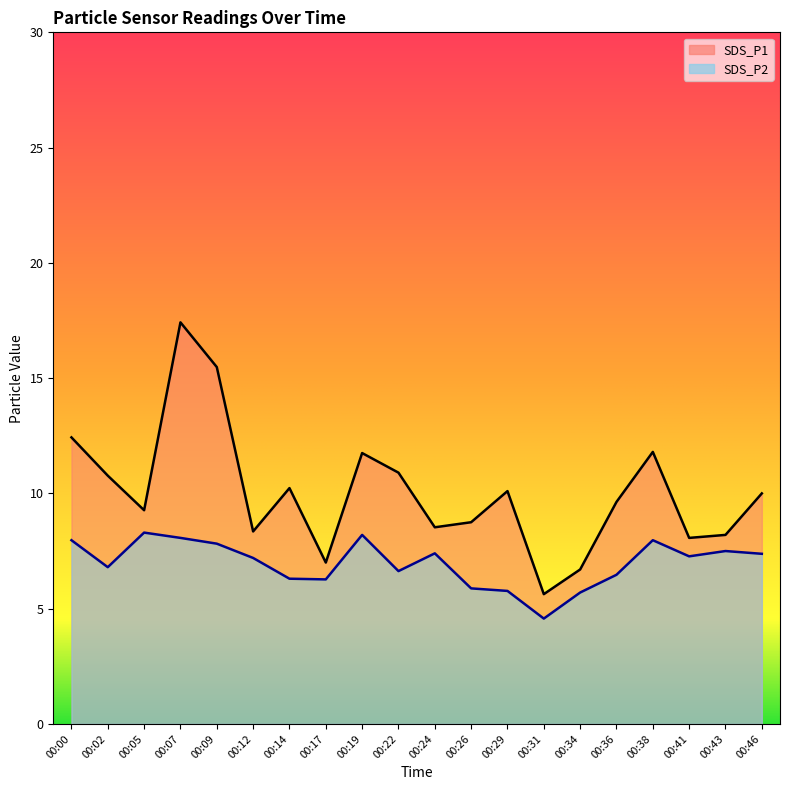

Does the chart display data point markers on the line(s)?

No